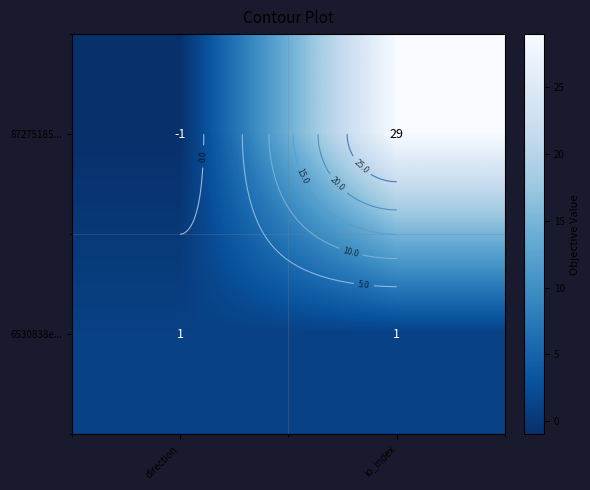

What is the sum of all 6530838e... values?

2